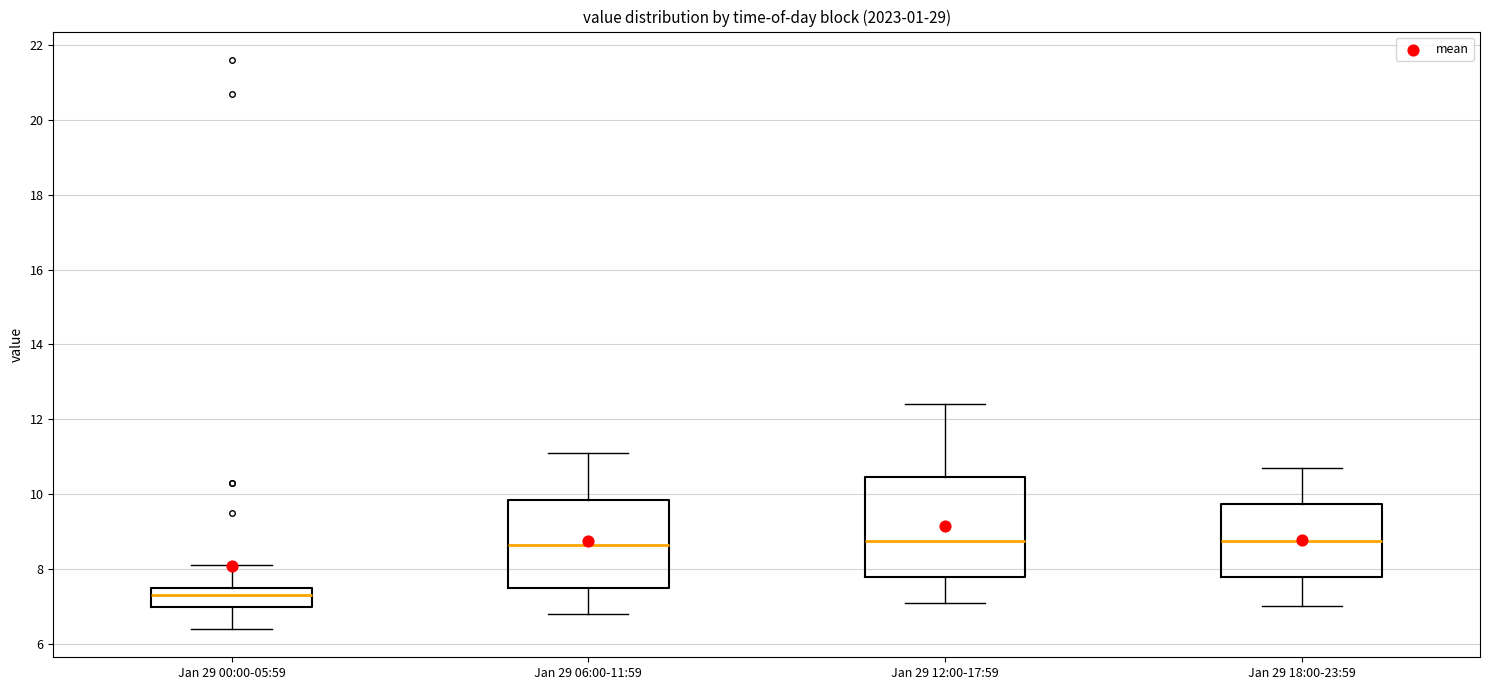

Reading left to right, transcribe this box plot: for each box, give where its median line is, the range the box spans, and where its two whiskers end, as read against the y-axis. The values are not printed on the chart, so give them approximately, as read against the axis.

Jan 29 00:00-05:59: median 7.4, box 7.0 to 7.6, whiskers 6.4 to 8.2
Jan 29 06:00-11:59: median 8.6, box 7.6 to 9.8, whiskers 6.8 to 11.2
Jan 29 12:00-17:59: median 8.8, box 7.8 to 10.4, whiskers 7.2 to 12.4
Jan 29 18:00-23:59: median 8.8, box 7.8 to 9.8, whiskers 7.0 to 10.8